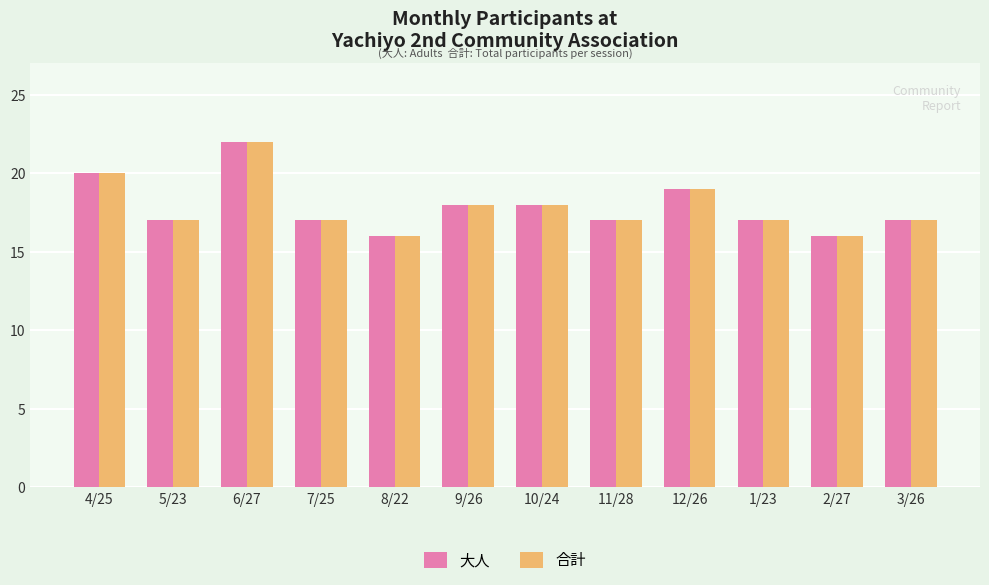

Reading left to right, transcribe all the data shown in this chart.

大人: 4/25=20	5/23=17	6/27=22	7/25=17	8/22=16	9/26=18	10/24=18	11/28=17	12/26=19	1/23=17	2/27=16	3/26=17
合計: 4/25=20	5/23=17	6/27=22	7/25=17	8/22=16	9/26=18	10/24=18	11/28=17	12/26=19	1/23=17	2/27=16	3/26=17